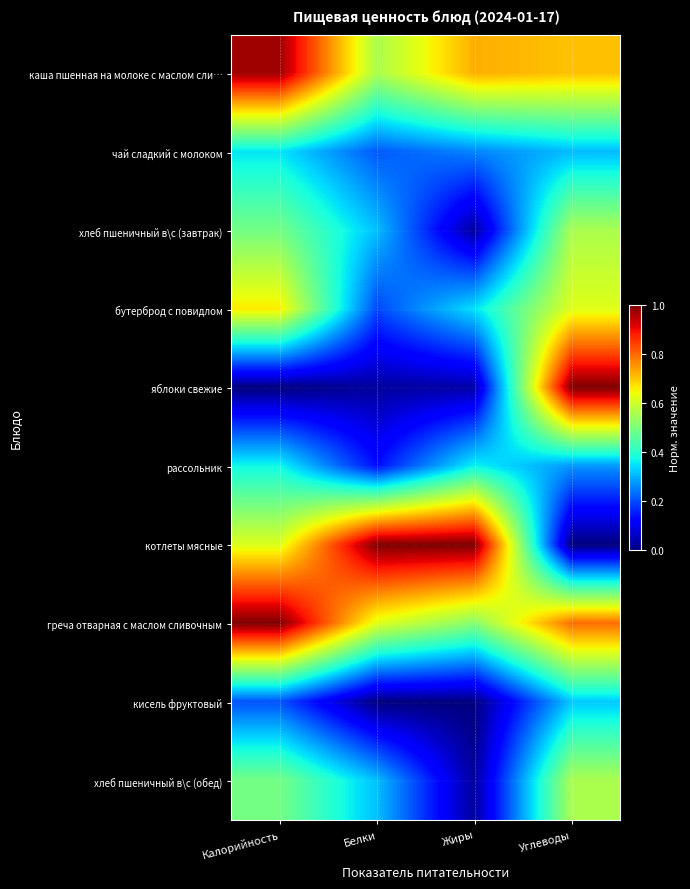

Reading left to right, what are all the values shown in this chart?

каша пшенная на молоке с маслом сли…: Калорийность=1.0	Белки=0.6	Жиры=0.7	Углеводы=0.7
чай сладкий с молоком: Калорийность=0.3	Белки=0.2	Жиры=0.3	Углеводы=0.3
хлеб пшеничный в\с (завтрак): Калорийность=0.5	Белки=0.3	Жиры=0.0	Углеводы=0.6
бутерброд с повидлом: Калорийность=0.7	Белки=0.2	Жиры=0.3	Углеводы=0.6
яблоки свежие: Калорийность=0.0	Белки=0.0	Жиры=0.0	Углеводы=1.0
рассольник: Калорийность=0.4	Белки=0.1	Жиры=0.4	Углеводы=0.3
котлеты мясные: Калорийность=0.6	Белки=1.0	Жиры=1.0	Углеводы=0.0
греча отварная с маслом сливочным: Калорийность=1.0	Белки=0.6	Жиры=0.5	Углеводы=0.8
кисель фруктовый: Калорийность=0.2	Белки=0.0	Жиры=0.0	Углеводы=0.3
хлеб пшеничный в\с (обед): Калорийность=0.5	Белки=0.3	Жиры=0.0	Углеводы=0.6